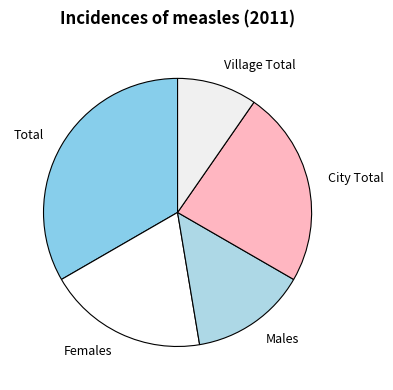

The Males slice represents 24% of the pie. True or false?

False